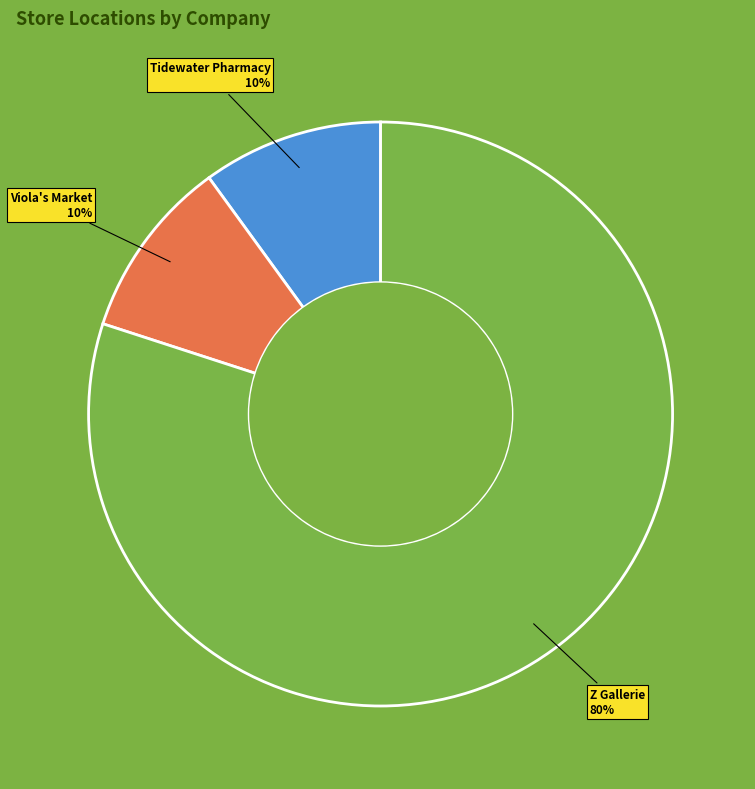

How many segments does this pie chart have?

3